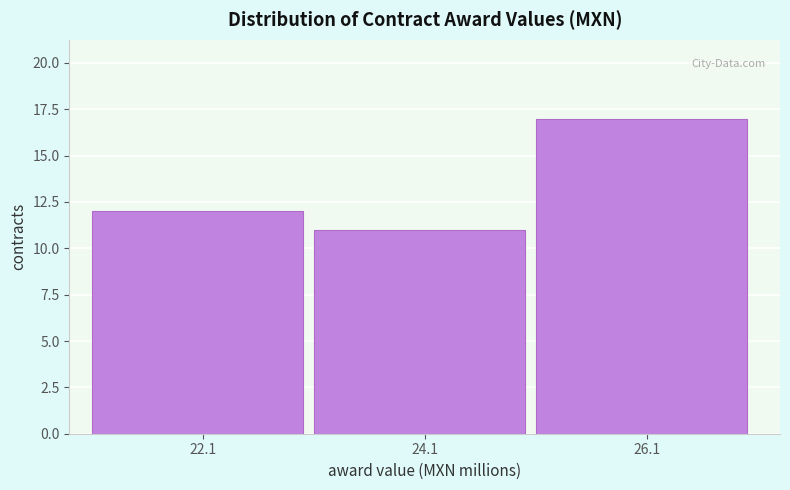

What is the height of the bar covering 23.2 to 25.0 on the x-axis? Neither the bar edges nor the heights are printed on the chart, so give them approximately, as read against the axes.

11